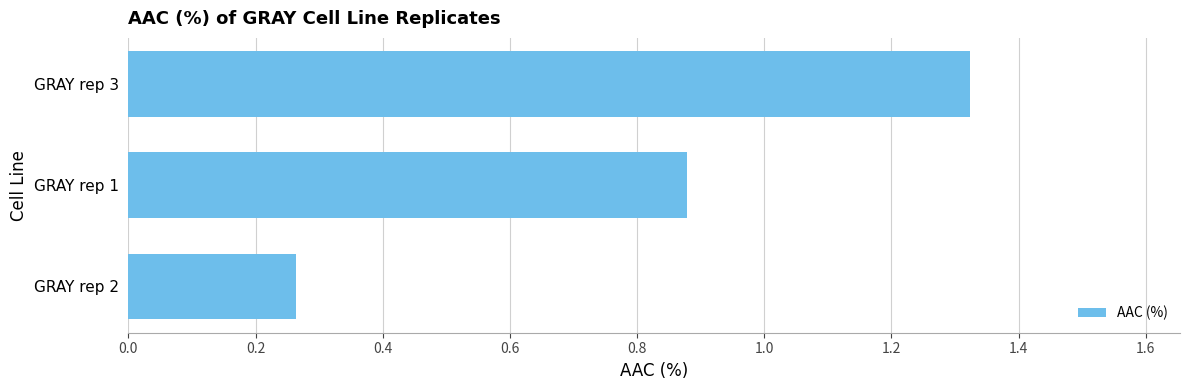

Are the bars horizontal?

Yes